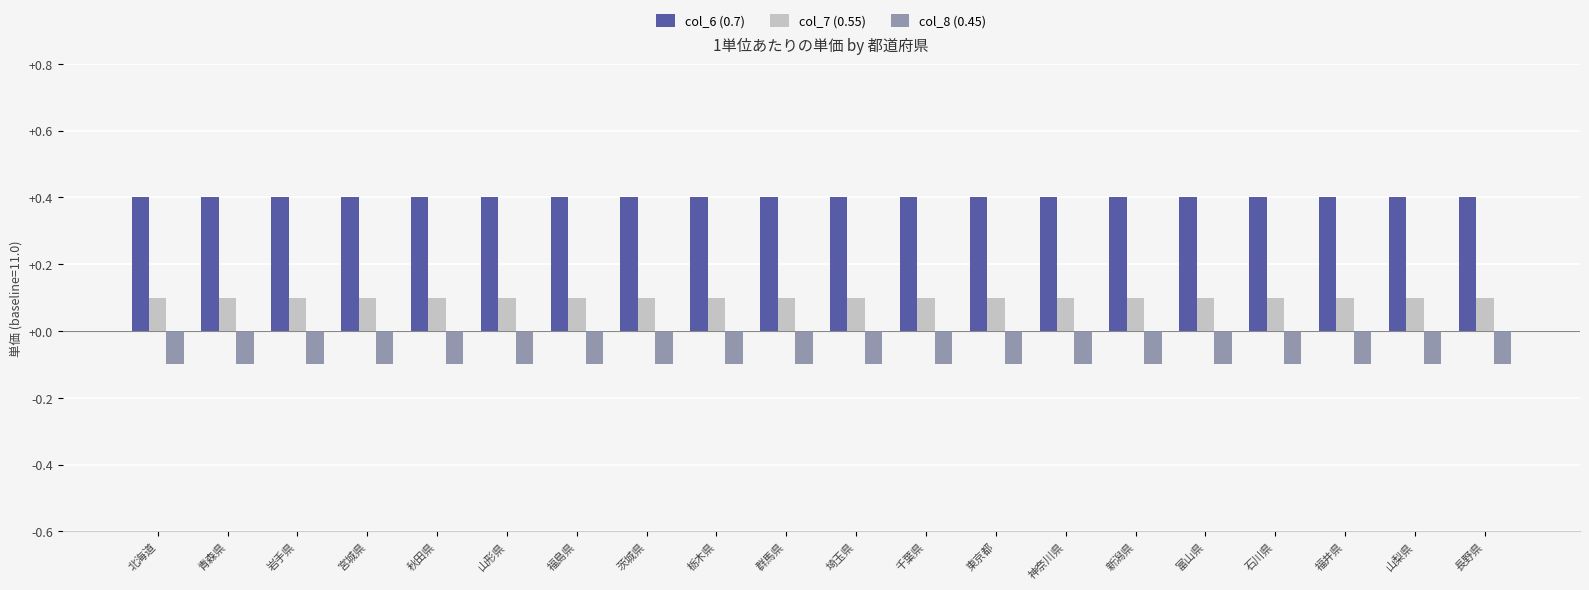

Is it true that col_6 (0.7) equals 0.3 at 新潟県?

False